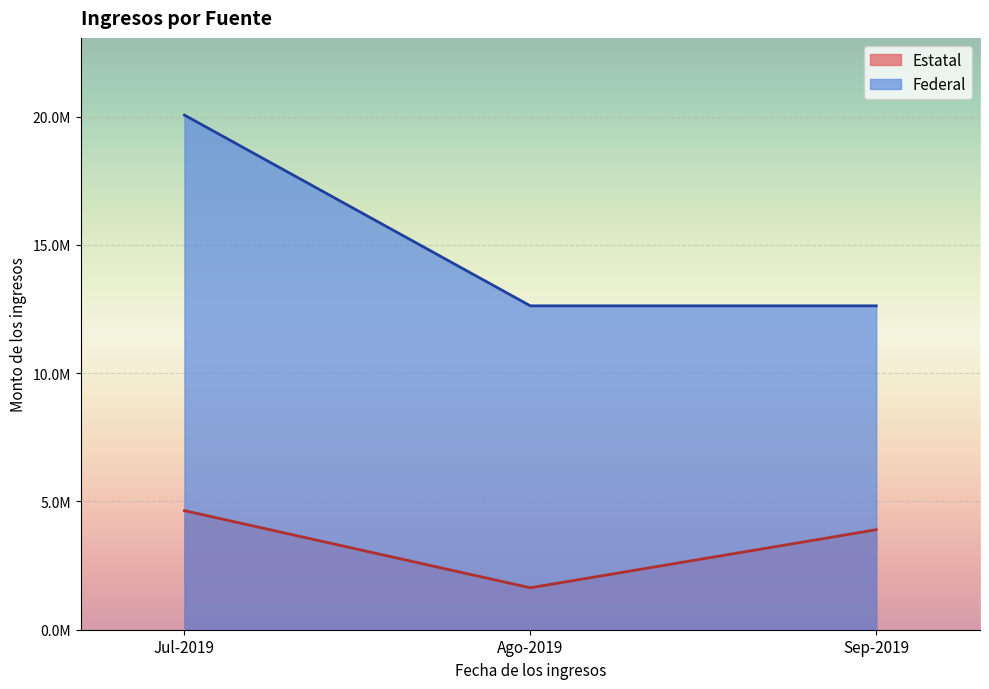

What is the average value?

15105735.2